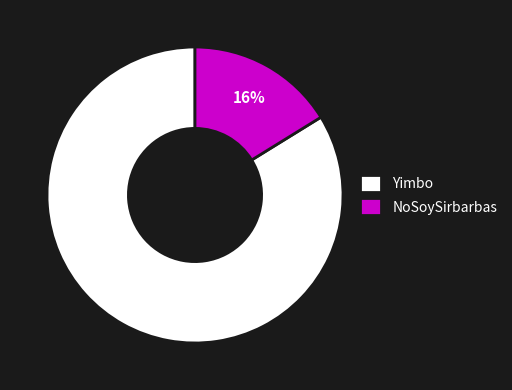

Rank the categories by value from lowest to highest.

NoSoySirbarbas, Yimbo